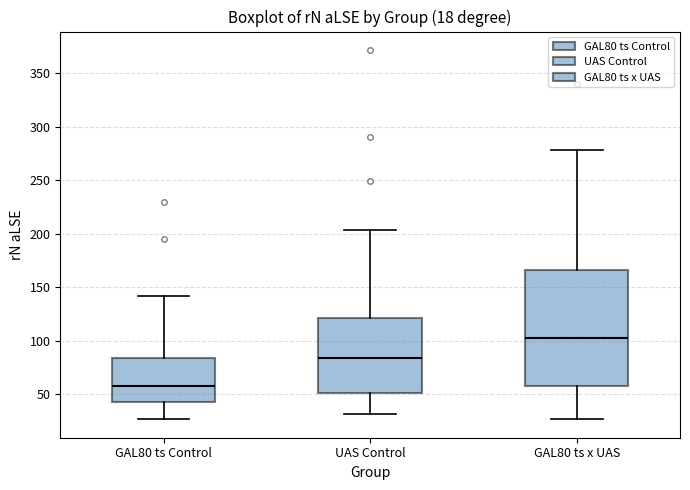

Which box's median line is the lowest?

GAL80 ts Control